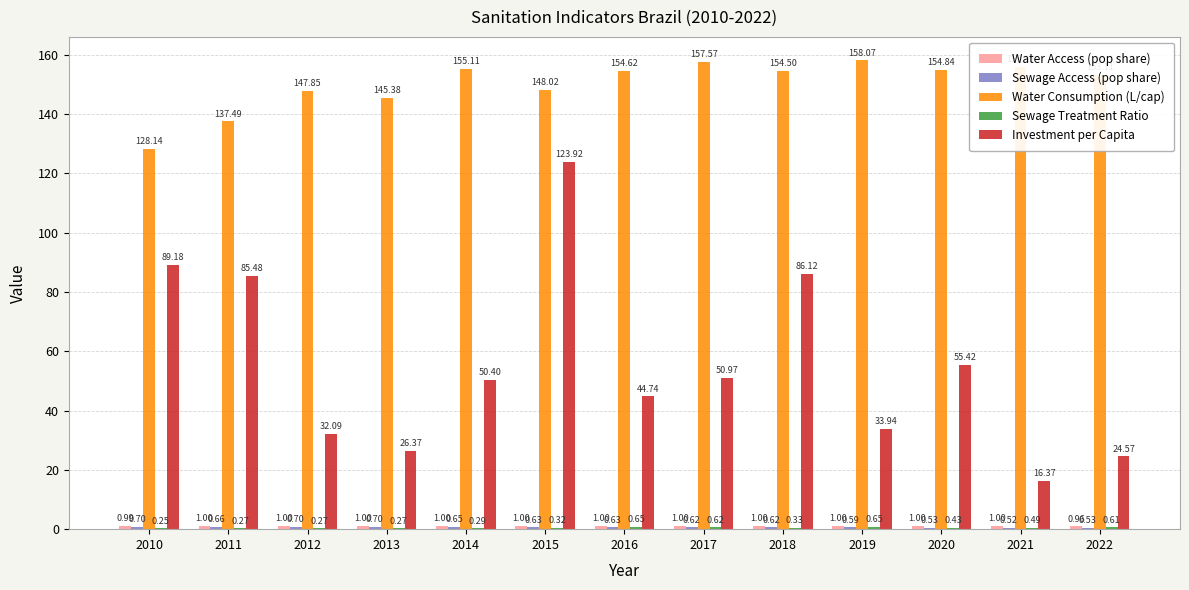

What is the sum of all Water Consumption (L/cap) values?

1950.7